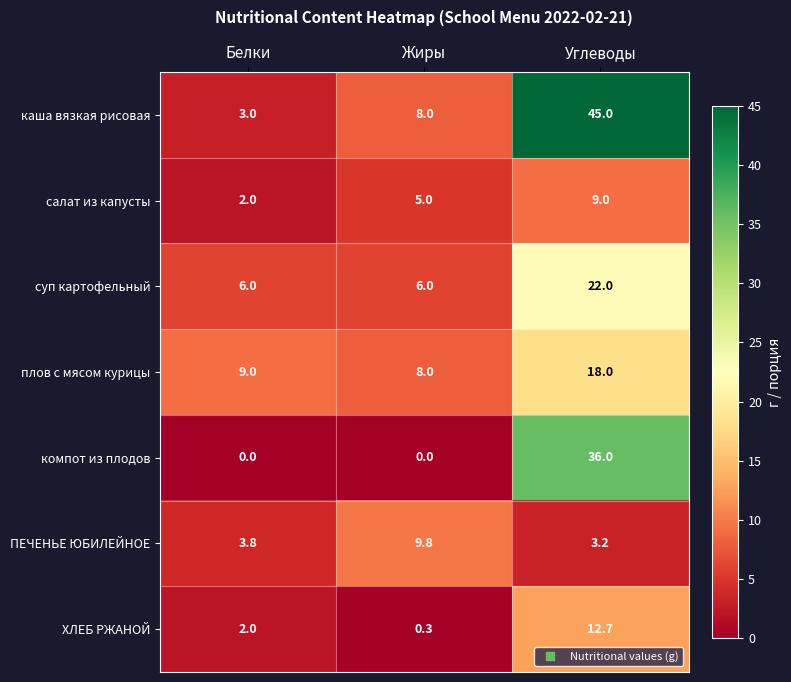

Reading left to right, what are all the values shown in this chart?

каша вязкая рисовая: Белки=3.0	Жиры=8.0	Углеводы=45.0
салат из капусты: Белки=2.0	Жиры=5.0	Углеводы=9.0
суп картофельный: Белки=6.0	Жиры=6.0	Углеводы=22.0
плов с мясом курицы: Белки=9.0	Жиры=8.0	Углеводы=18.0
компот из плодов: Белки=0.0	Жиры=0.0	Углеводы=36.0
ПЕЧЕНЬЕ ЮБИЛЕЙНОЕ: Белки=3.8	Жиры=9.8	Углеводы=3.2
ХЛЕБ РЖАНОЙ: Белки=2.0	Жиры=0.3	Углеводы=12.7